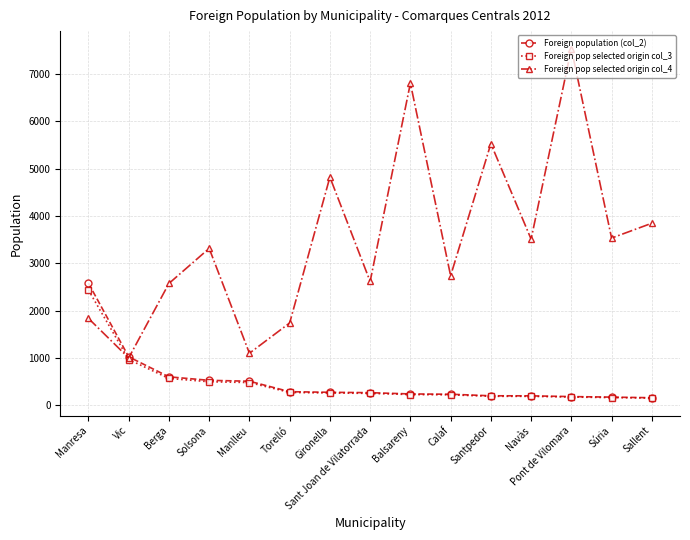

What is the approximate value of Foreign population (col_2) at Manresa, to the nearest 100?

2600